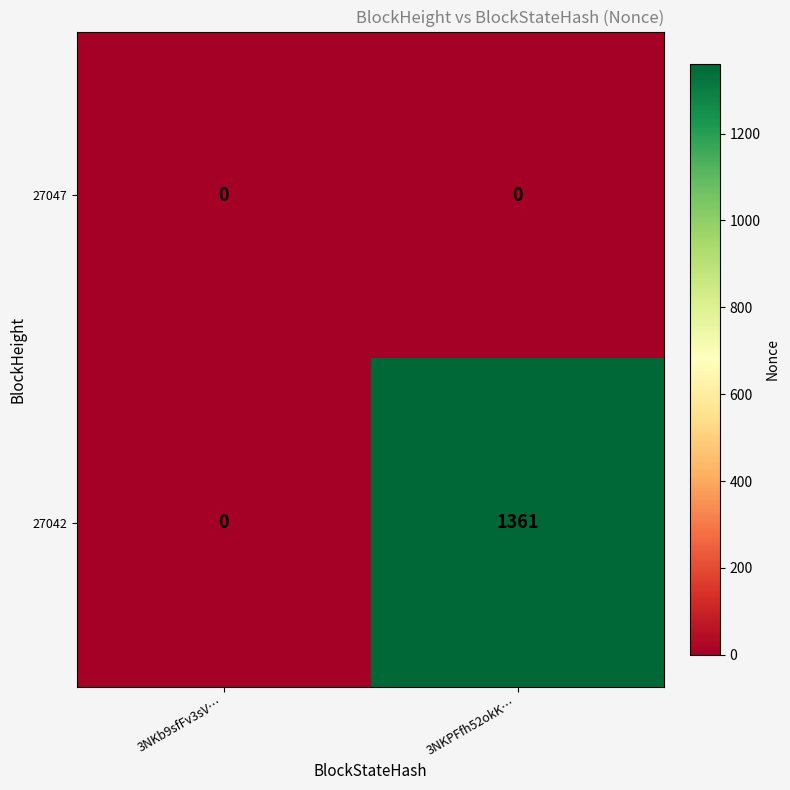

Which series has the largest range (max minus min)?

27042